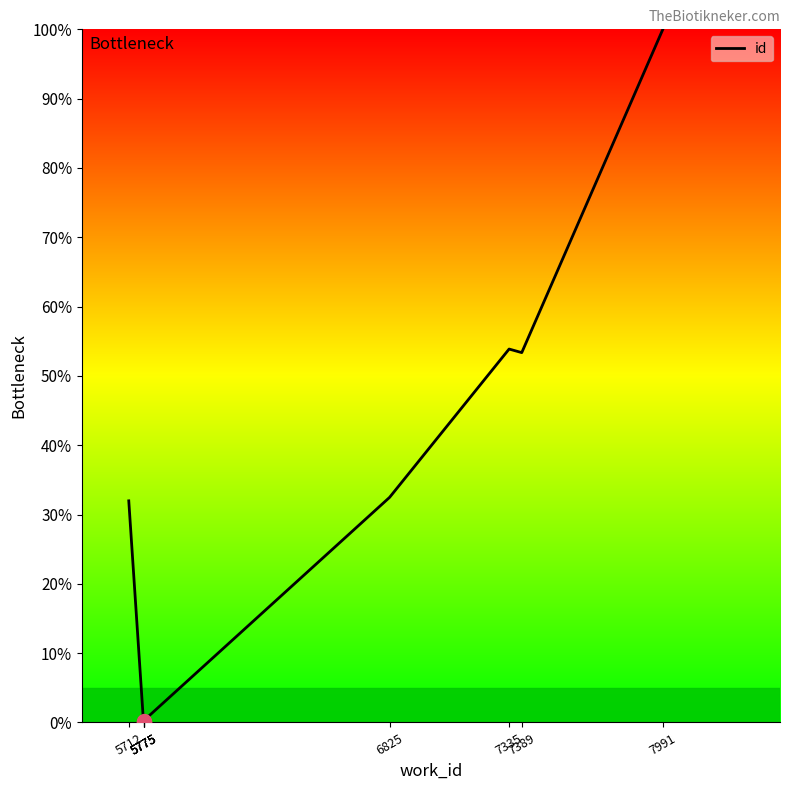

Approximately how many times larger is the value at 5712 compared to 6825?

1.0